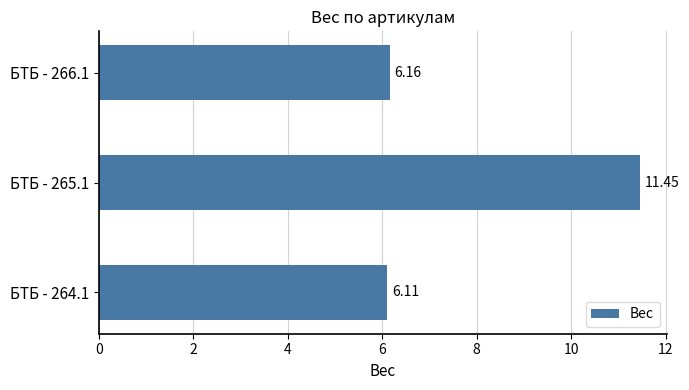

At which label is the value closest to 8?

БТБ - 266.1